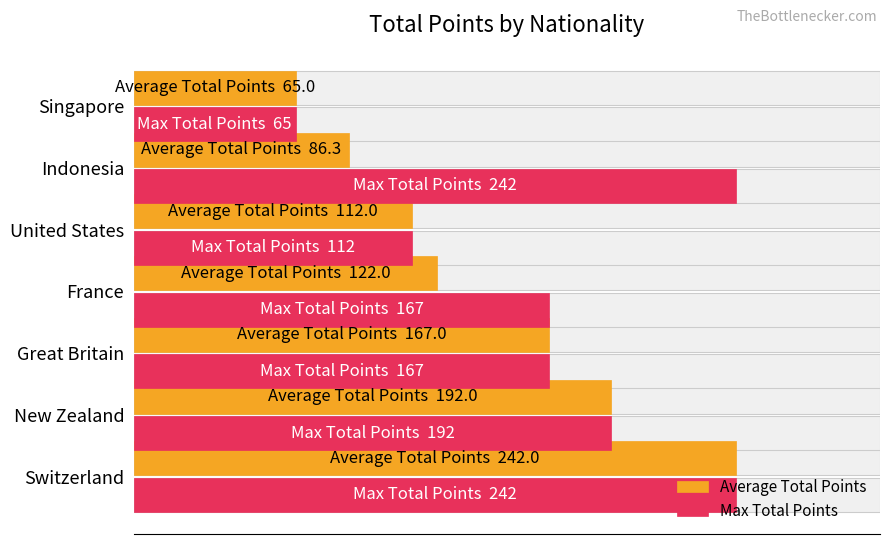

Which series has the largest range (max minus min)?

Average Total Points